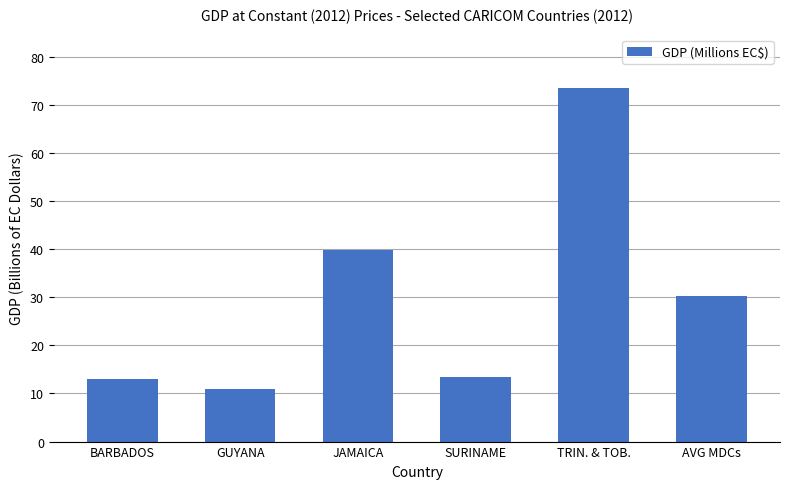

How many bars are there in total?

6